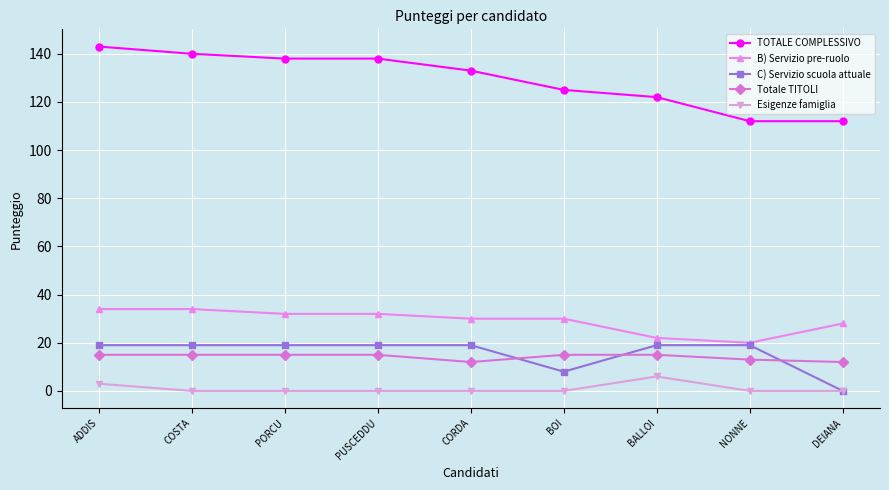

Is it true that B) Servizio pre-ruolo equals 37 at BALLOI?

False